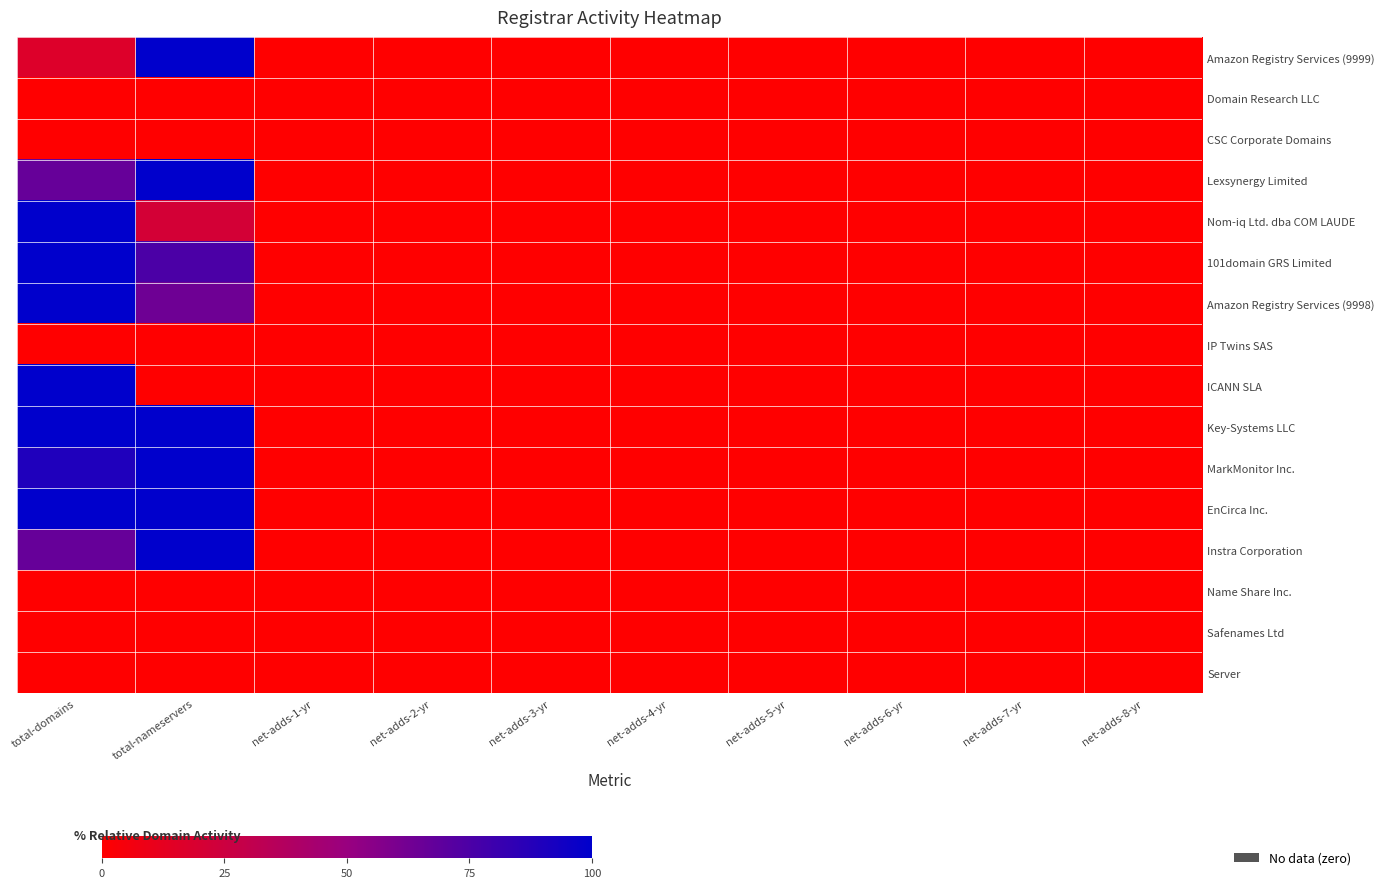

What is the difference between the highest and lowest values at total-nameservers?

100.0